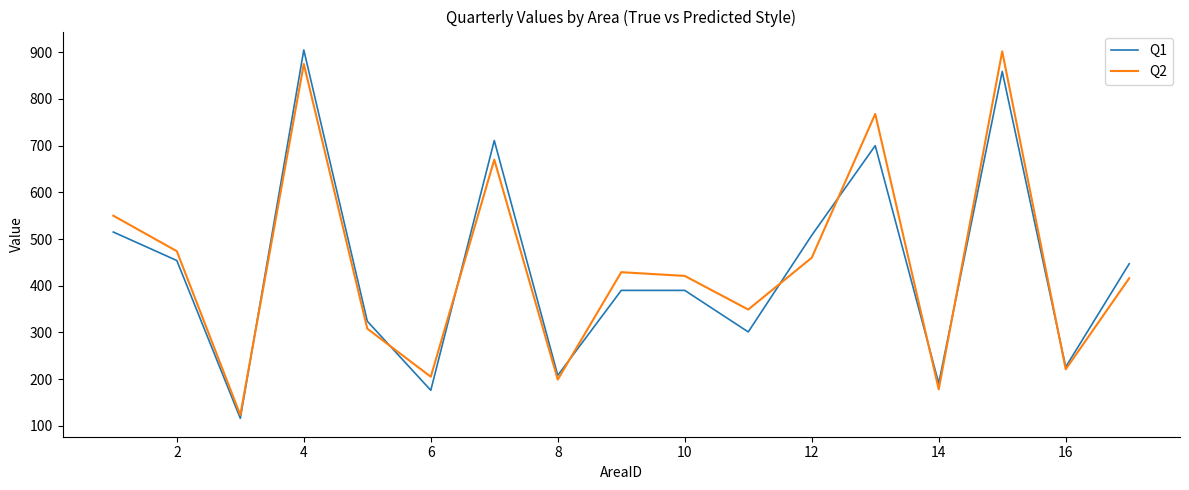

What is the maximum value for Q1?

905